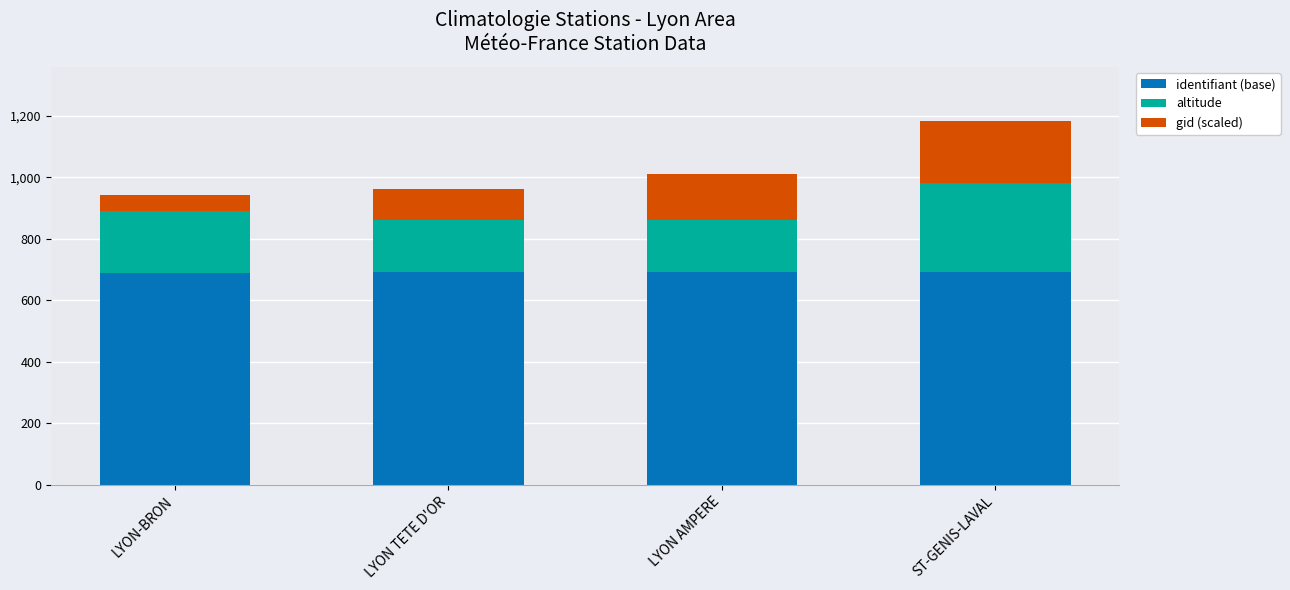

True or false: identifiant (base) has a value of 691 at LYON TETE D'OR.

True